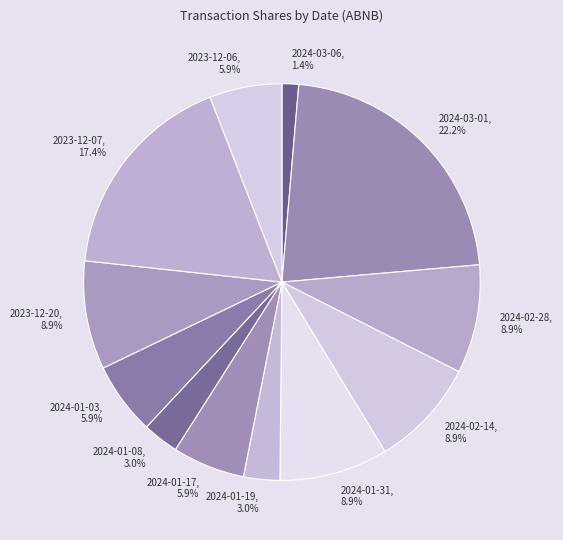

Approximately how many times larger is the value at 2024-03-01 compared to 2024-01-03?

3.8